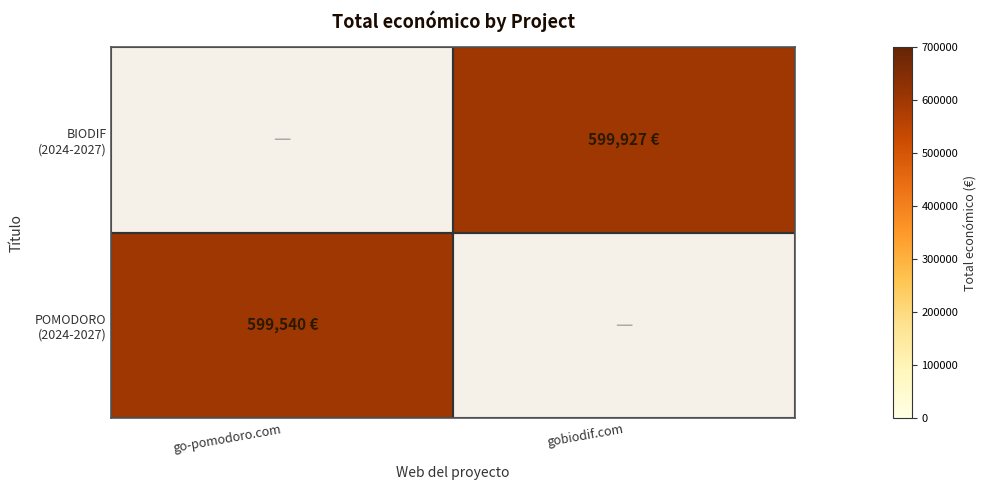

Rank the series at gobiodif.com from highest to lowest value.

POMODORO (2024-2027), BIODIF (2024-2027)